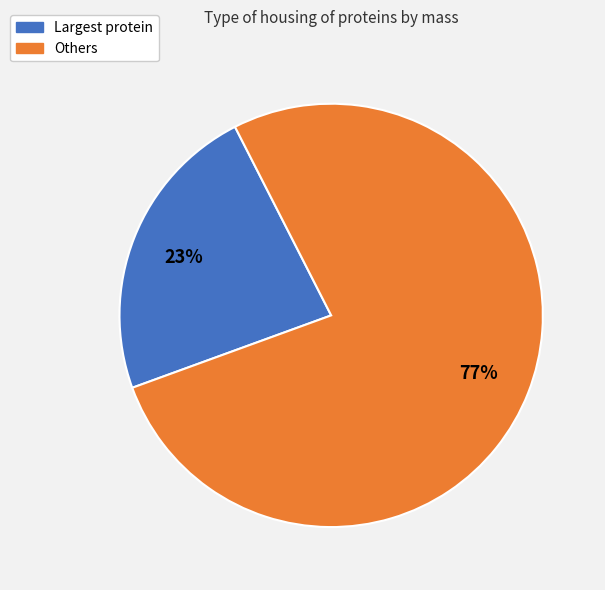

Combined, do Others and Largest protein account for over 50%?

Yes